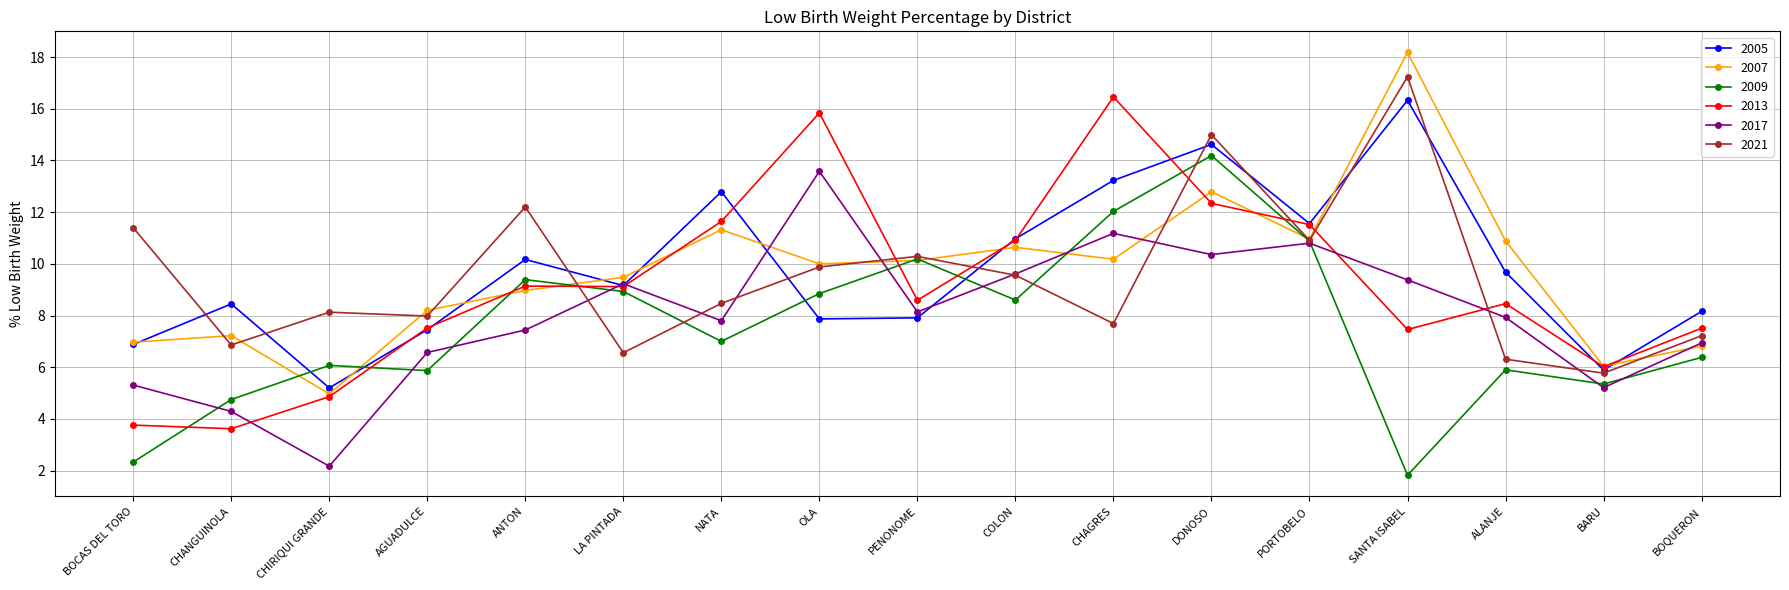

Which series has the largest range (max minus min)?

2007